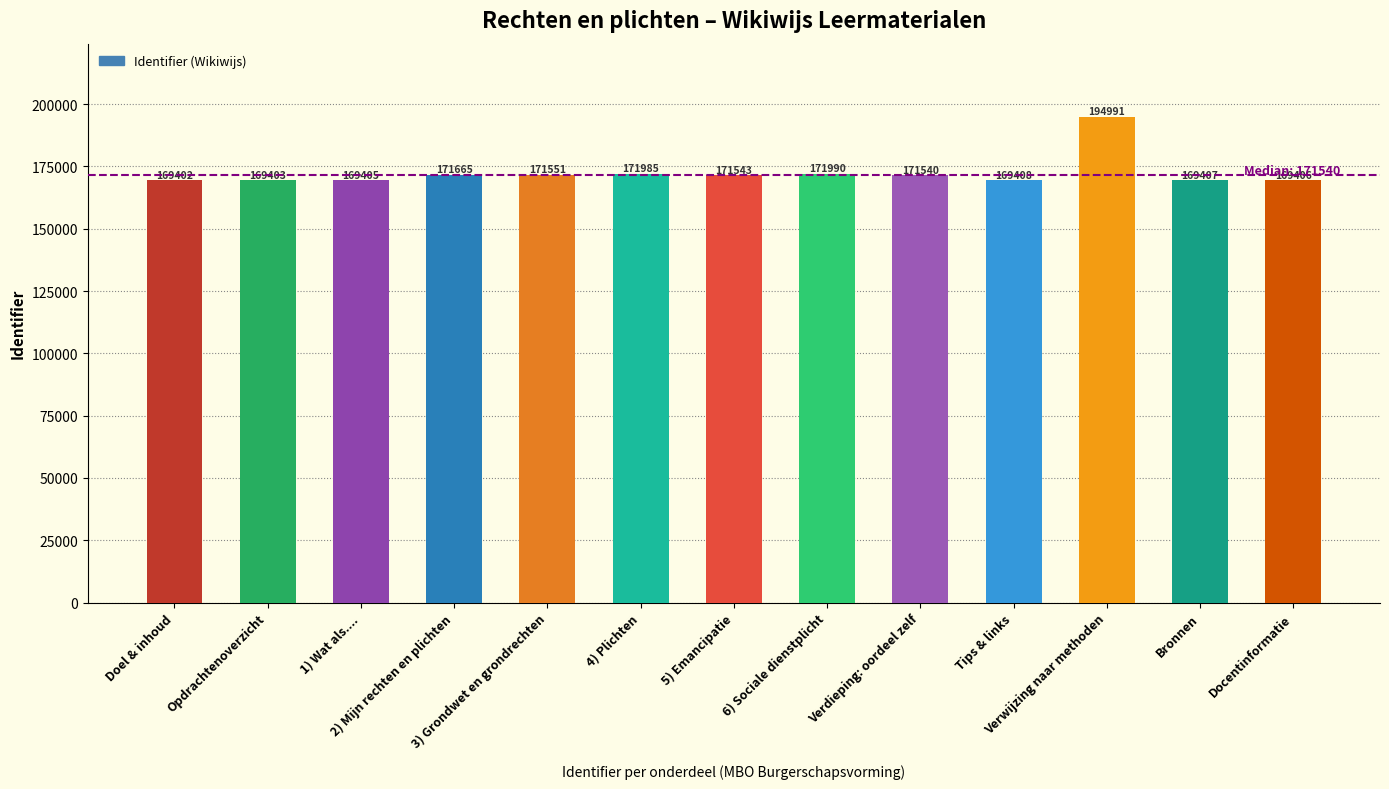

What is the maximum value shown in the chart?

194991